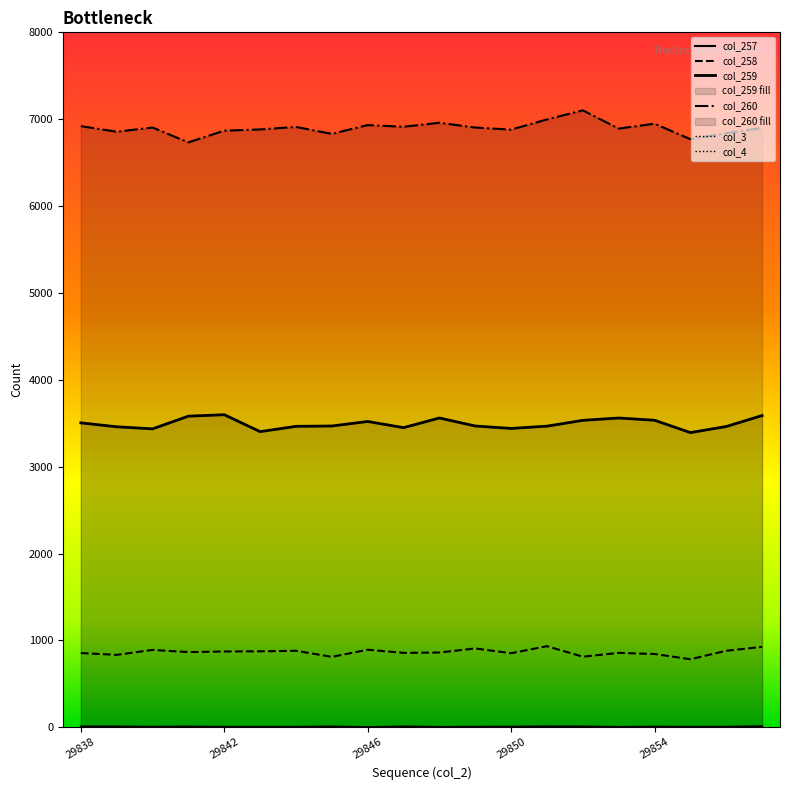

At how many categories does at least one series exceed 2081?

20